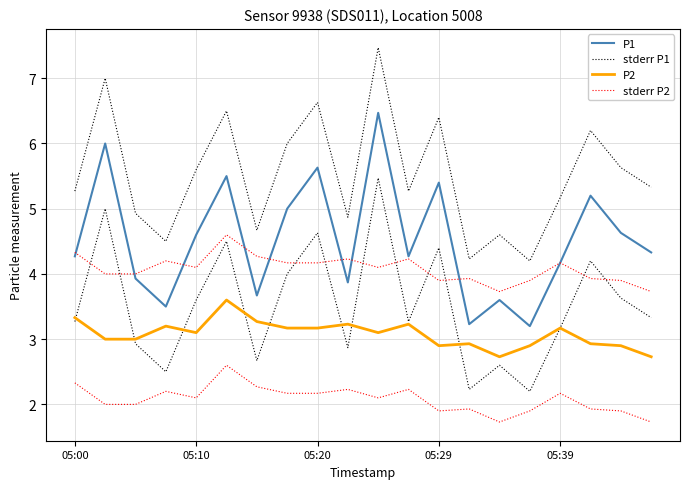

What is the difference between the maximum and minimum values in the P2 series?

0.9